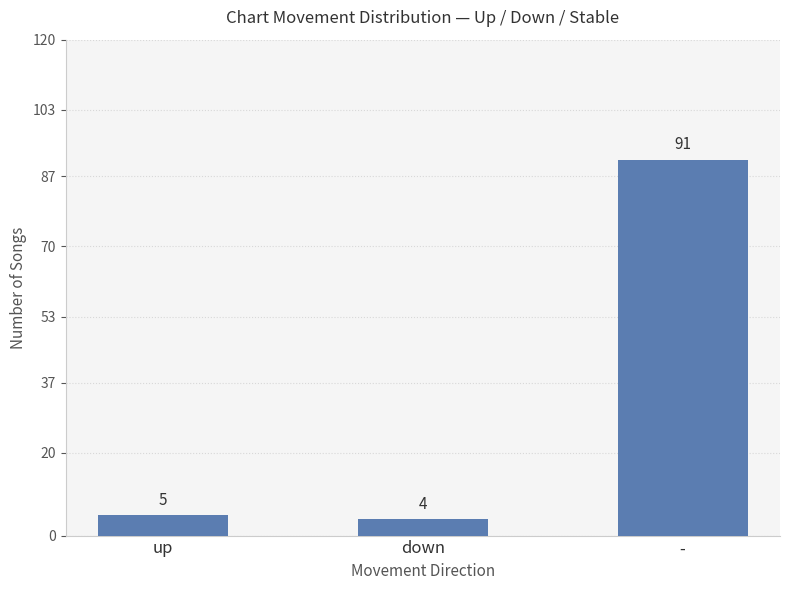

What is the label of the 2nd bar from the right?

down